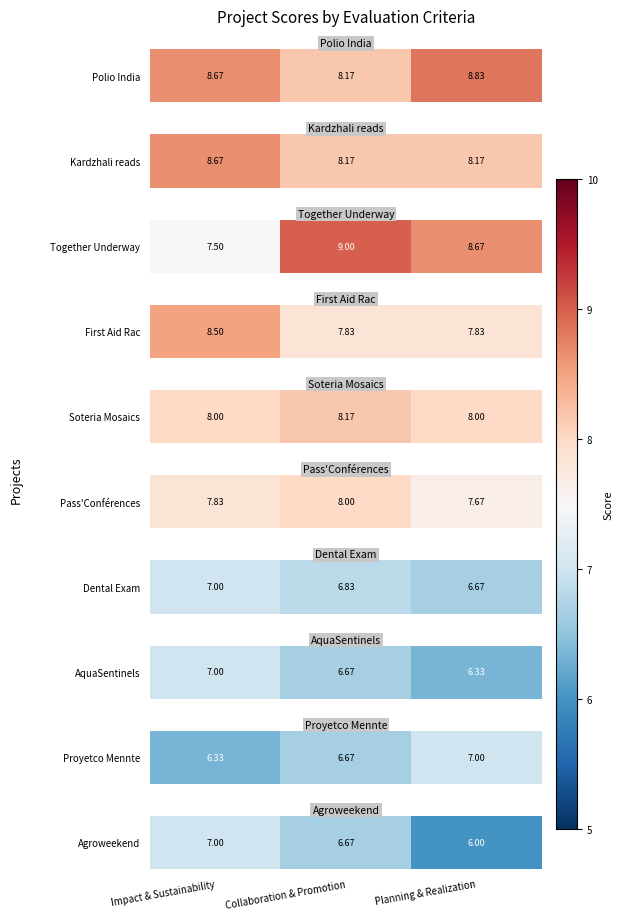

The value at Planning & Realization is 6.0. True or false?

True